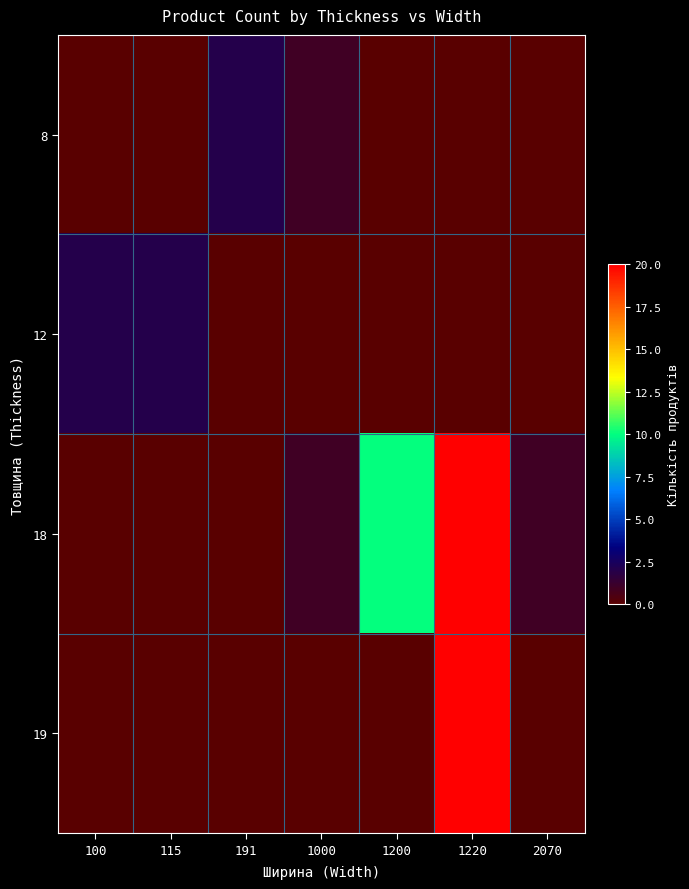

Reading left to right, what are all the values shown in this chart?

8: 100=0	115=0	191=2	1000=1	1200=0	1220=0	2070=0
12: 100=2	115=2	191=0	1000=0	1200=0	1220=0	2070=0
18: 100=0	115=0	191=0	1000=1	1200=10	1220=20	2070=1
19: 100=0	115=0	191=0	1000=0	1200=0	1220=20	2070=0